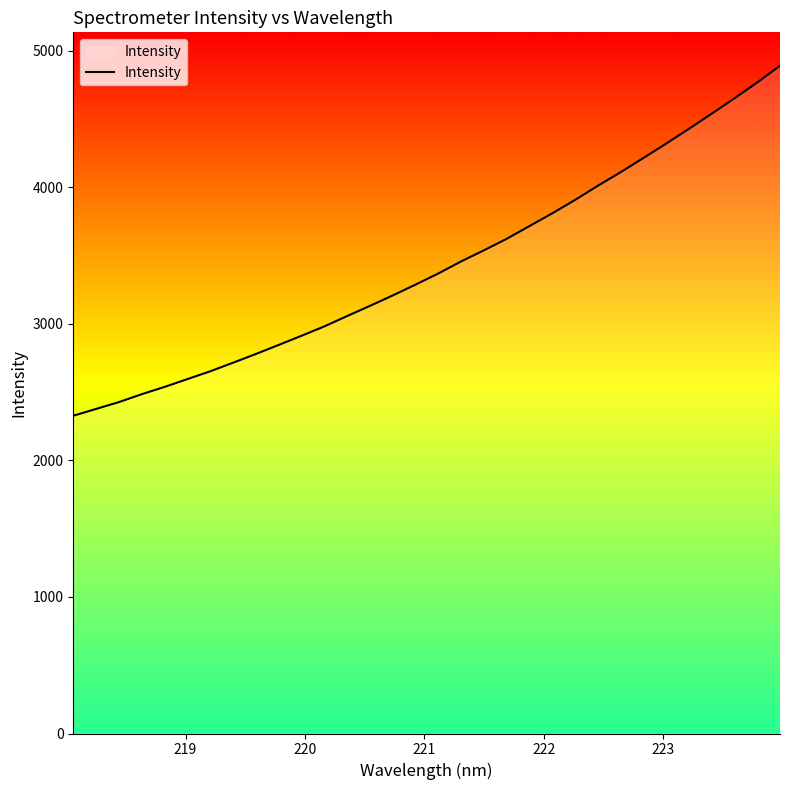

What is the difference between the maximum and minimum values?

2563.6